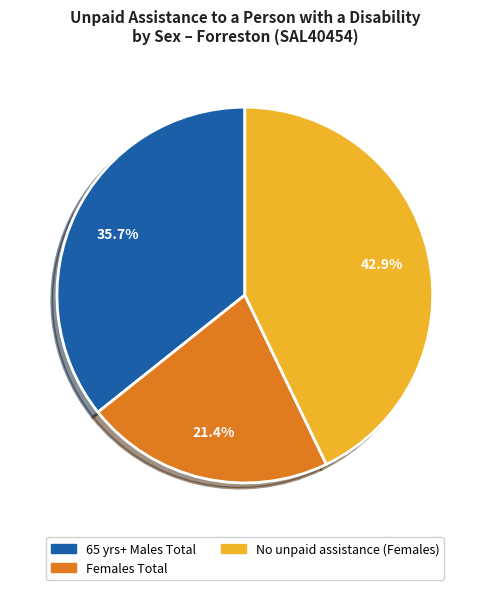

Does any single category account for the majority?

No